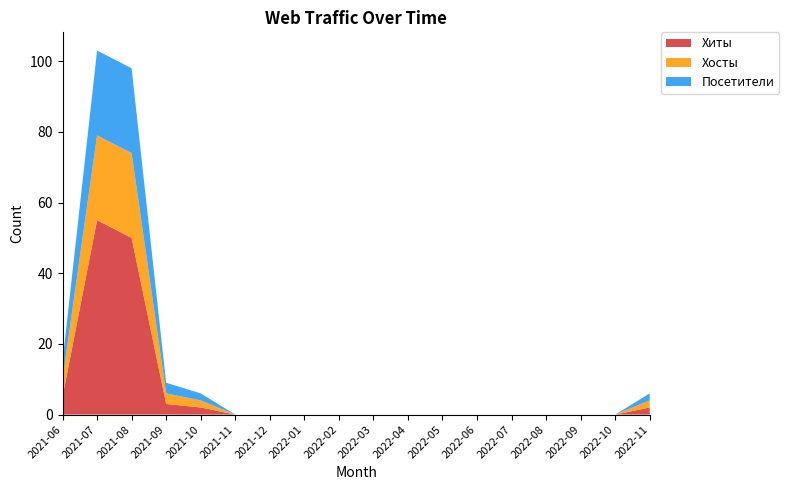

Reading right to left, list all the values displayed in this chart.

Хиты: 2022-11=2	2022-10=0	2022-09=0	2022-08=0	2022-07=0	2022-06=0	2022-05=0	2022-04=0	2022-03=0	2022-02=0	2022-01=0	2021-12=0	2021-11=0	2021-10=2	2021-09=3	2021-08=50	2021-07=55	2021-06=5
Хосты: 2022-11=2	2022-10=0	2022-09=0	2022-08=0	2022-07=0	2022-06=0	2022-05=0	2022-04=0	2022-03=0	2022-02=0	2022-01=0	2021-12=0	2021-11=0	2021-10=2	2021-09=3	2021-08=24	2021-07=24	2021-06=5
Посетители: 2022-11=2	2022-10=0	2022-09=0	2022-08=0	2022-07=0	2022-06=0	2022-05=0	2022-04=0	2022-03=0	2022-02=0	2022-01=0	2021-12=0	2021-11=0	2021-10=2	2021-09=3	2021-08=24	2021-07=24	2021-06=5